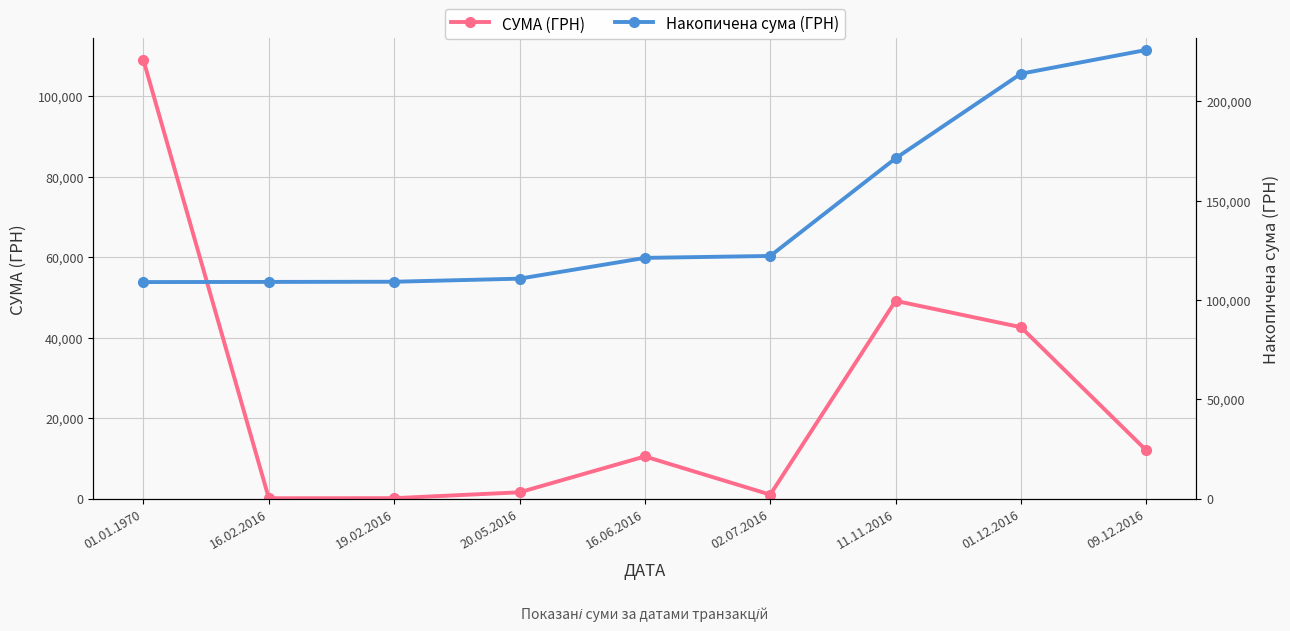

What is the lowest value of the СУМА (ГРН) series?

68.6